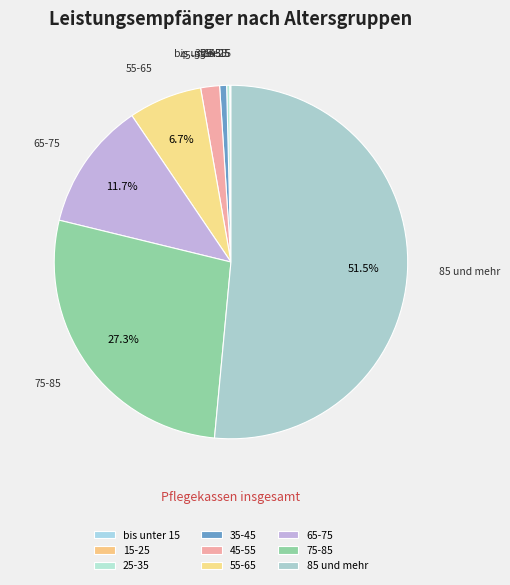

The 75-85 slice represents 27% of the pie. True or false?

True